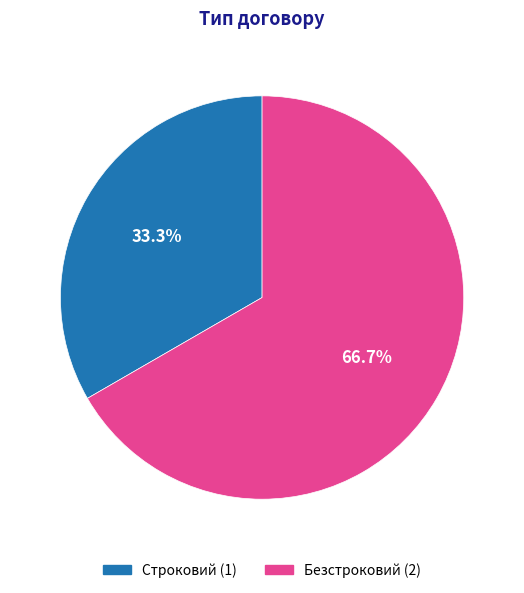

What portion of the pie excludes Строковий?

66.7%